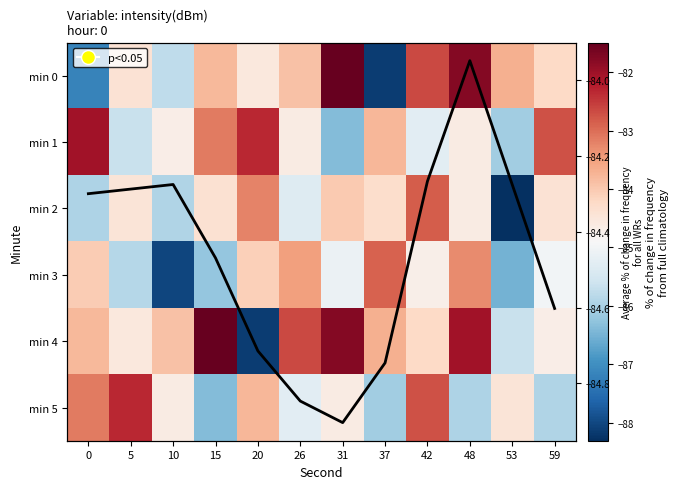

At which label does min 0 reach its peak?

31